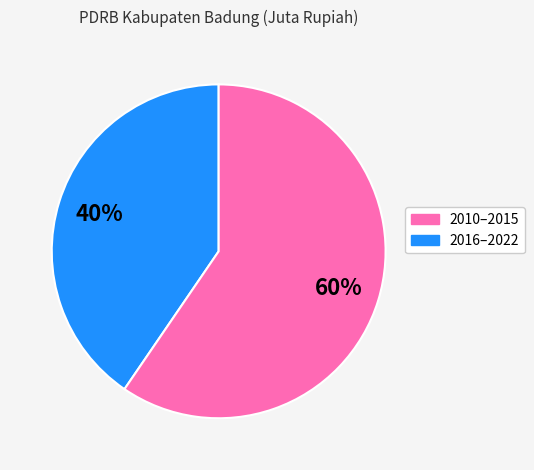

Is the sum of 2010–2015 and 2016–2022 greater than half?

Yes